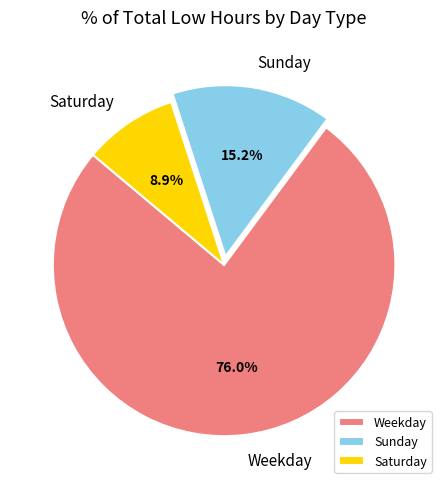

Do Sunday and Weekday together represent more than half of the pie?

Yes